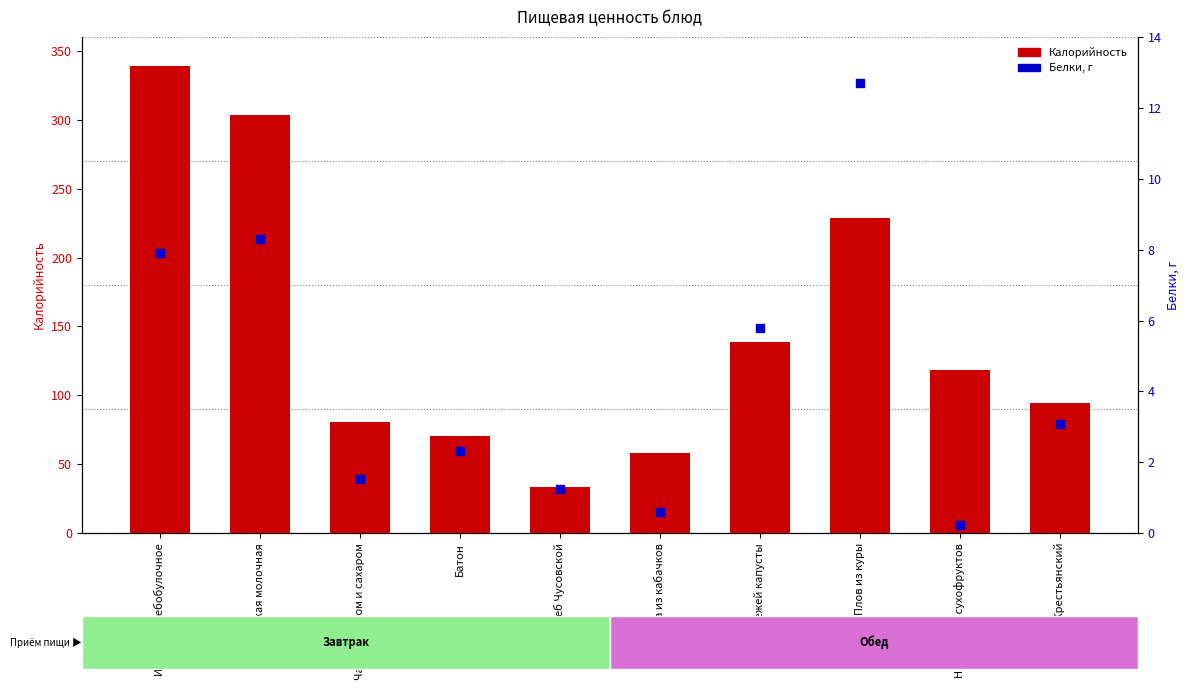

Which series reaches the maximum Y coordinate?

Калорийность